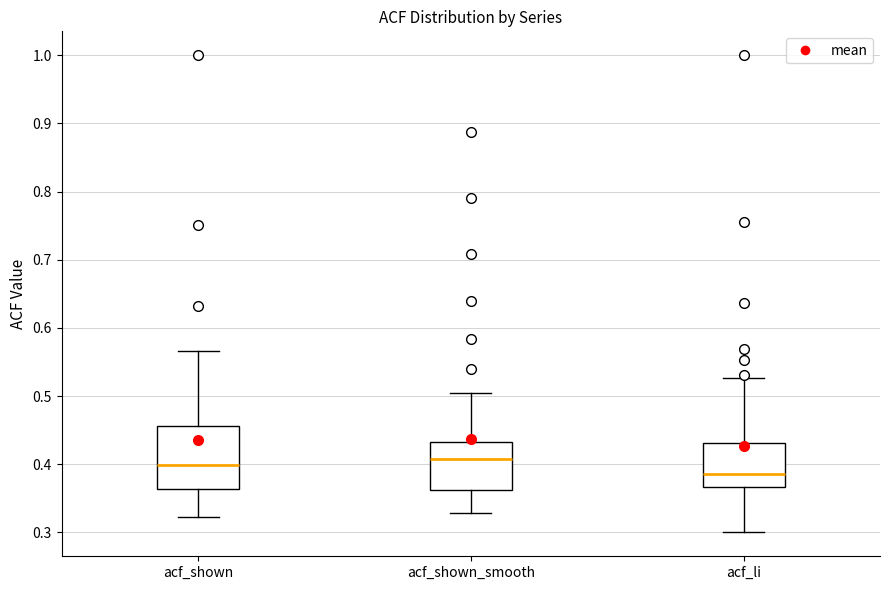

Comparing the boxes themselves (not the whiskers), which one is the tallest?

acf_shown